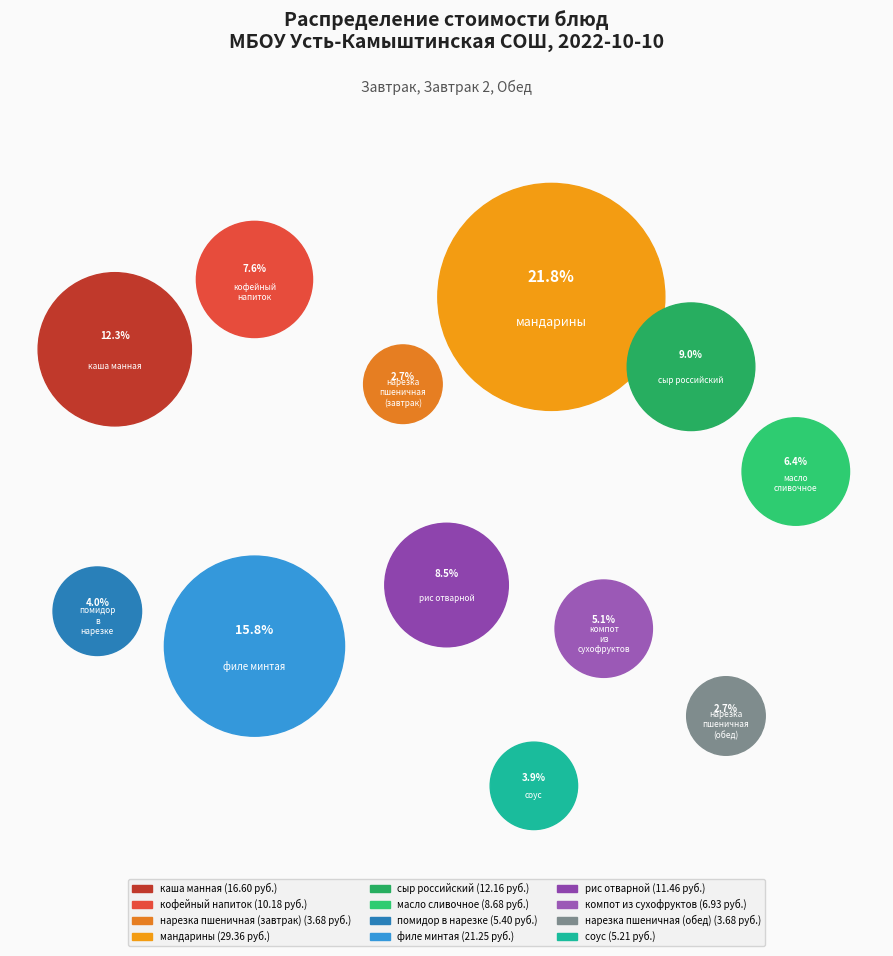

The кофейный напиток slice represents 1% of the pie. True or false?

False